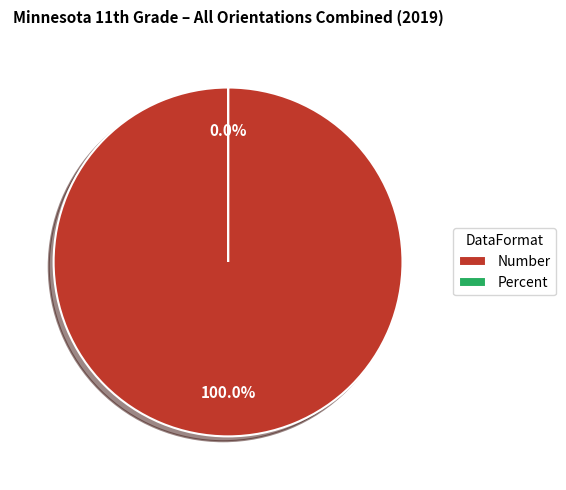

The Percent slice represents 1% of the pie. True or false?

False